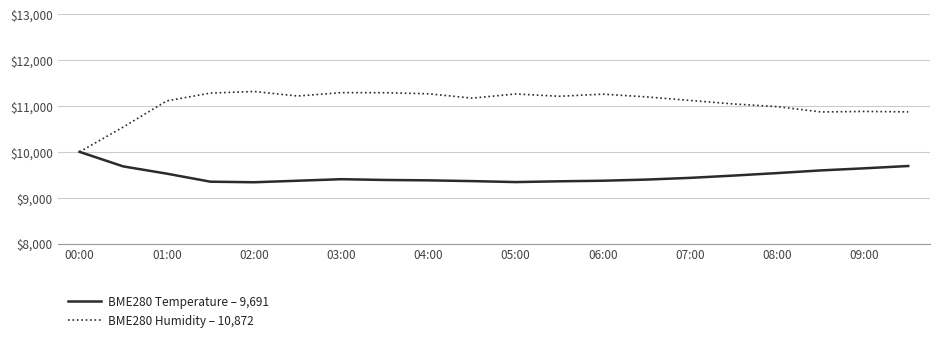

At how many categories does at least one series exceed 10939?

15